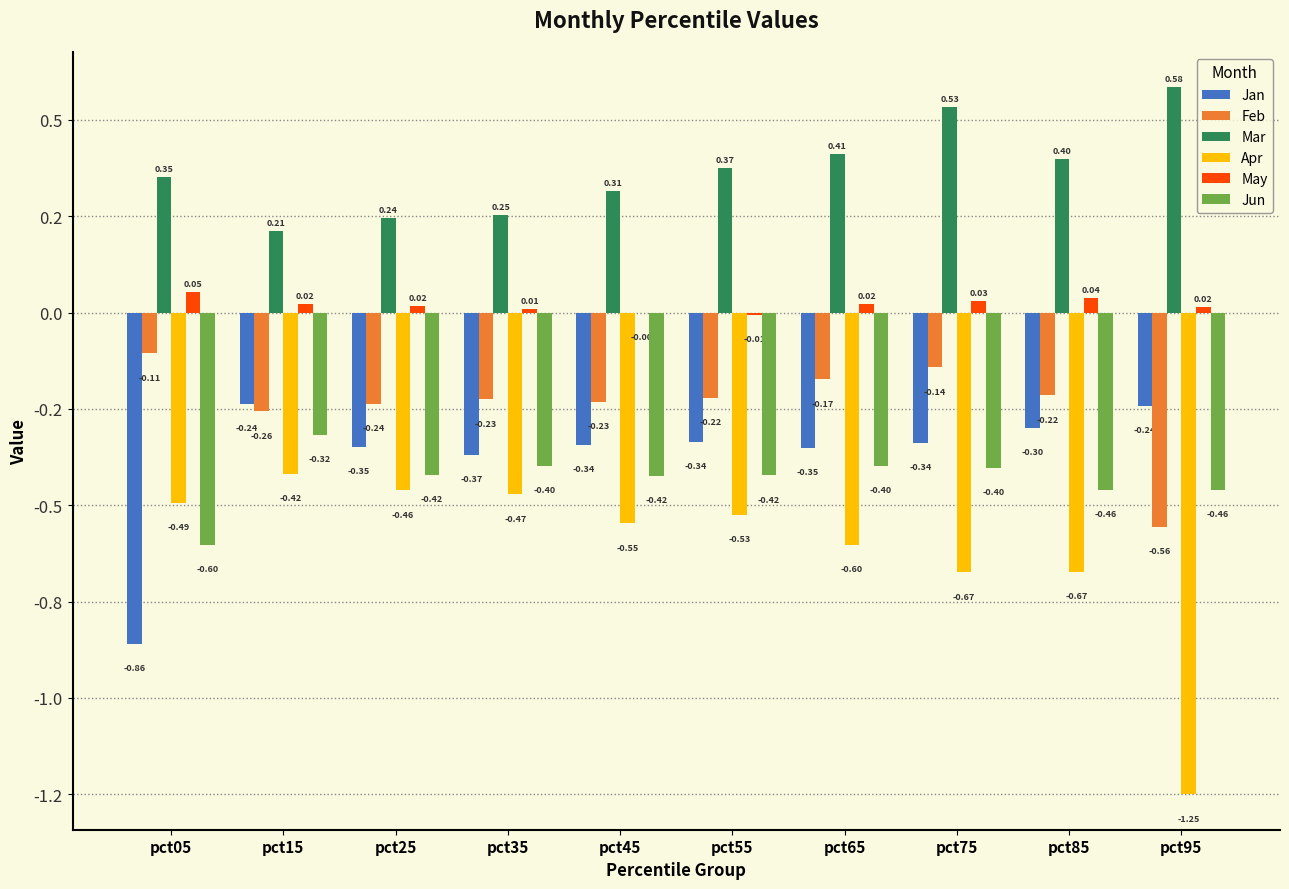

Does the chart contain stacked bars?

No